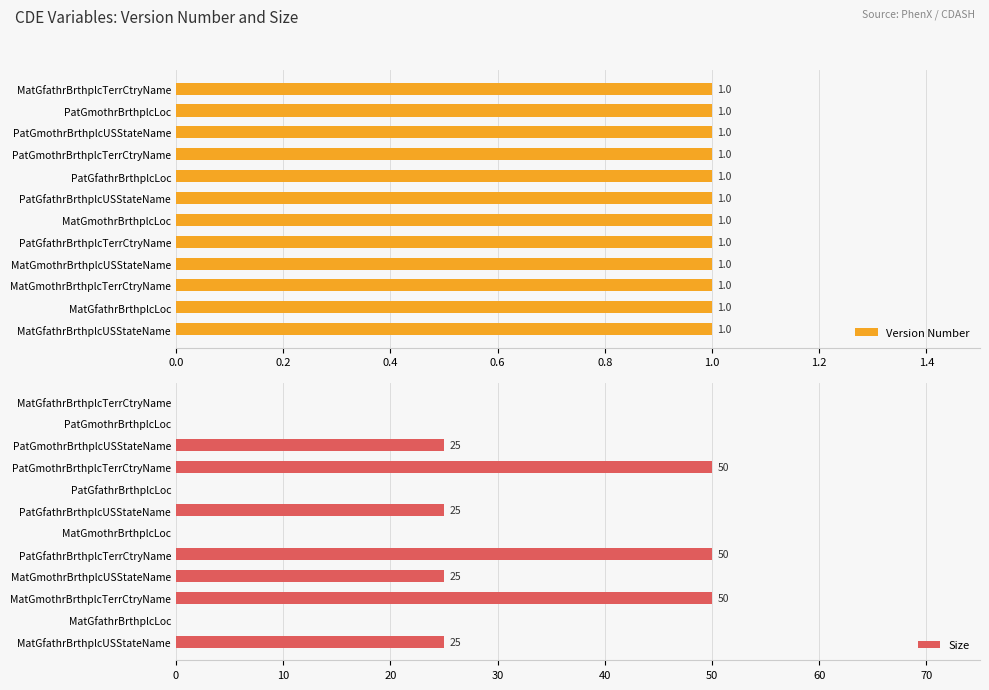

The Size series shows -18 at MatGmothrBrthplcLoc. True or false?

False